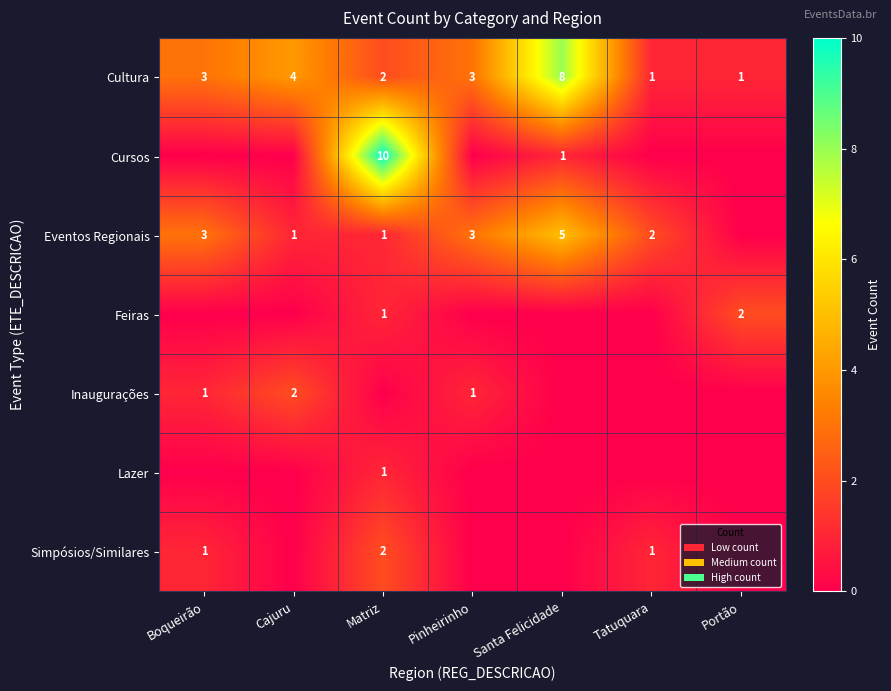

Where is Cultura nearest to the value 4?

Cajuru